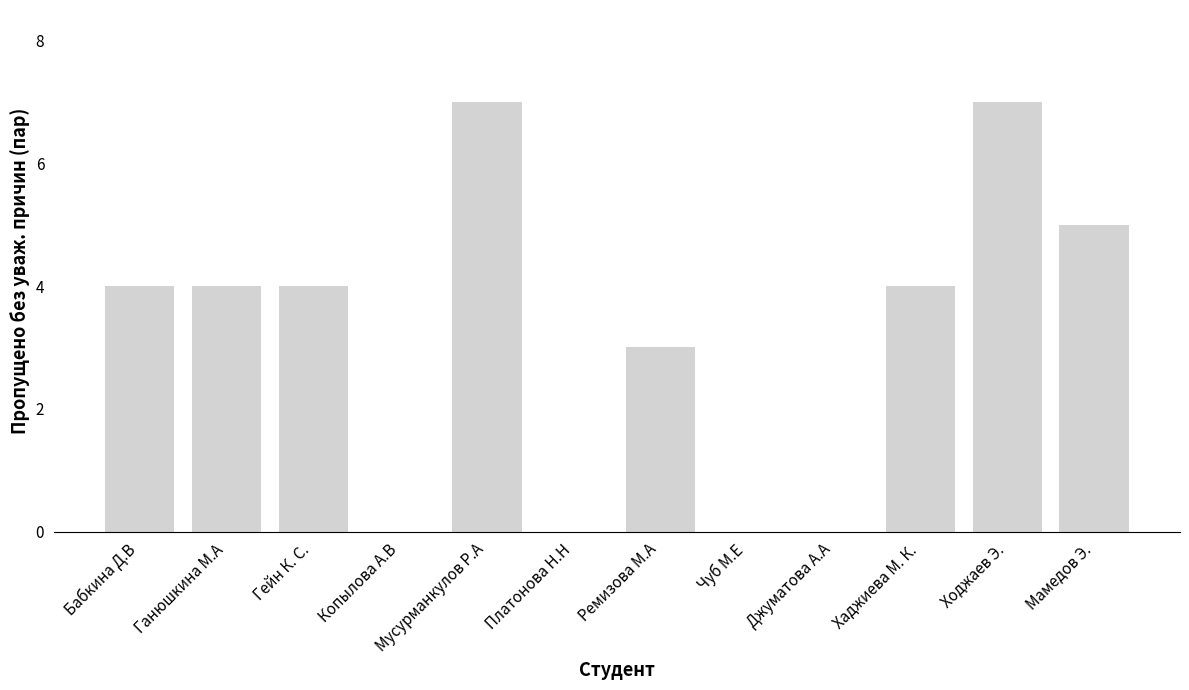

Is it true that the value at Копылова А.В is 3?

False